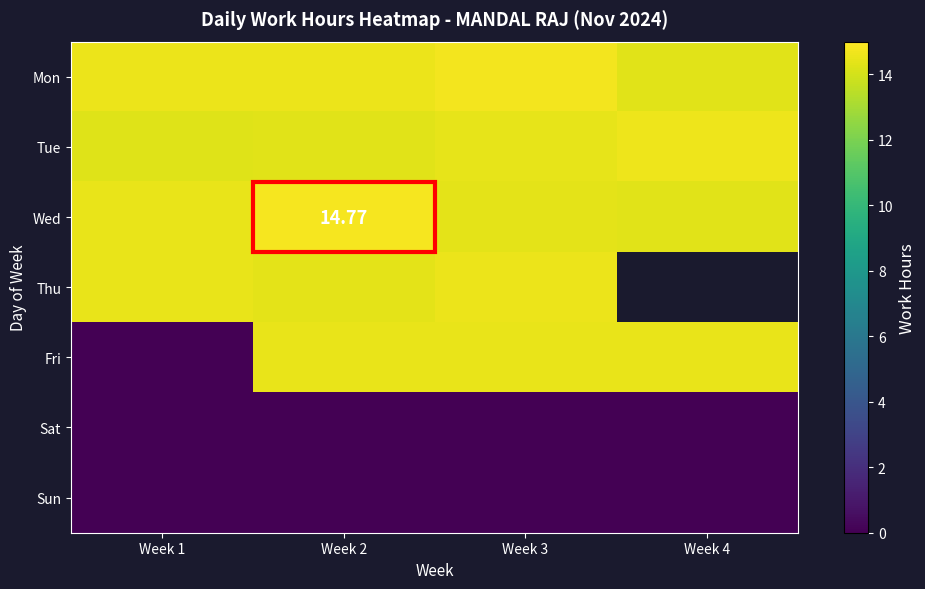

List the labels in order of Tue value, smallest first.

Week 1, Week 2, Week 3, Week 4